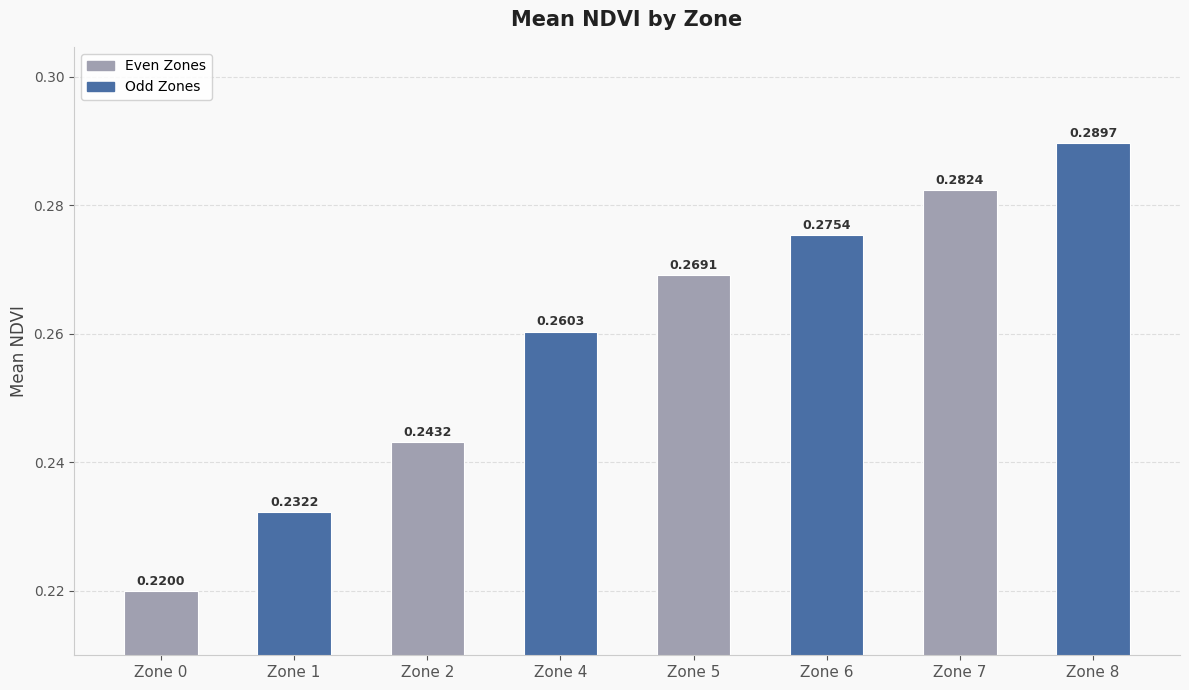

Rank the categories by value from lowest to highest.

Zone 0, Zone 1, Zone 2, Zone 4, Zone 5, Zone 6, Zone 7, Zone 8